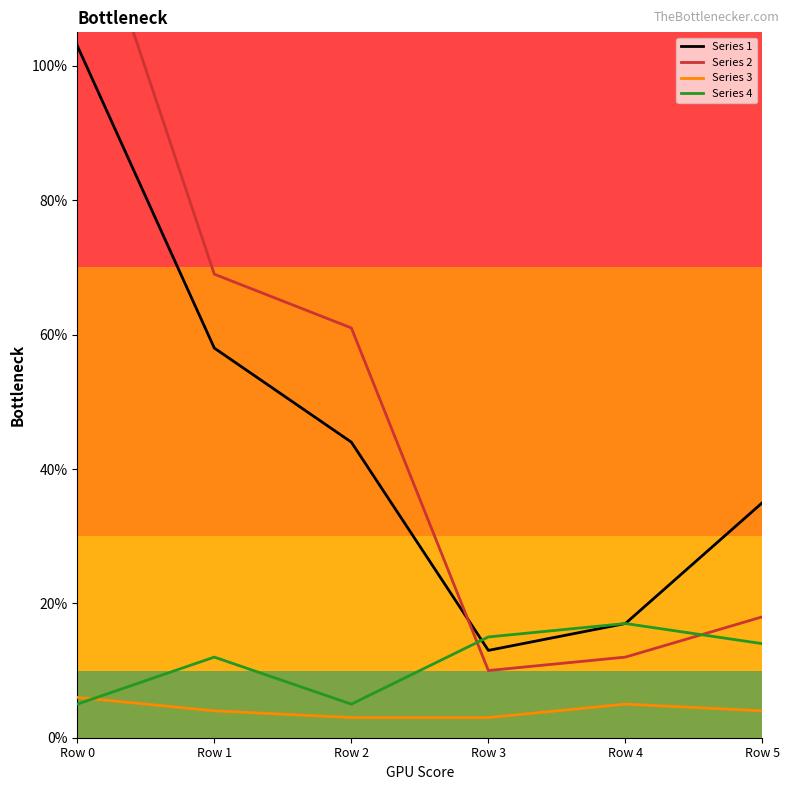

True or false: Series 2 and Series 3 cross at least once.

False